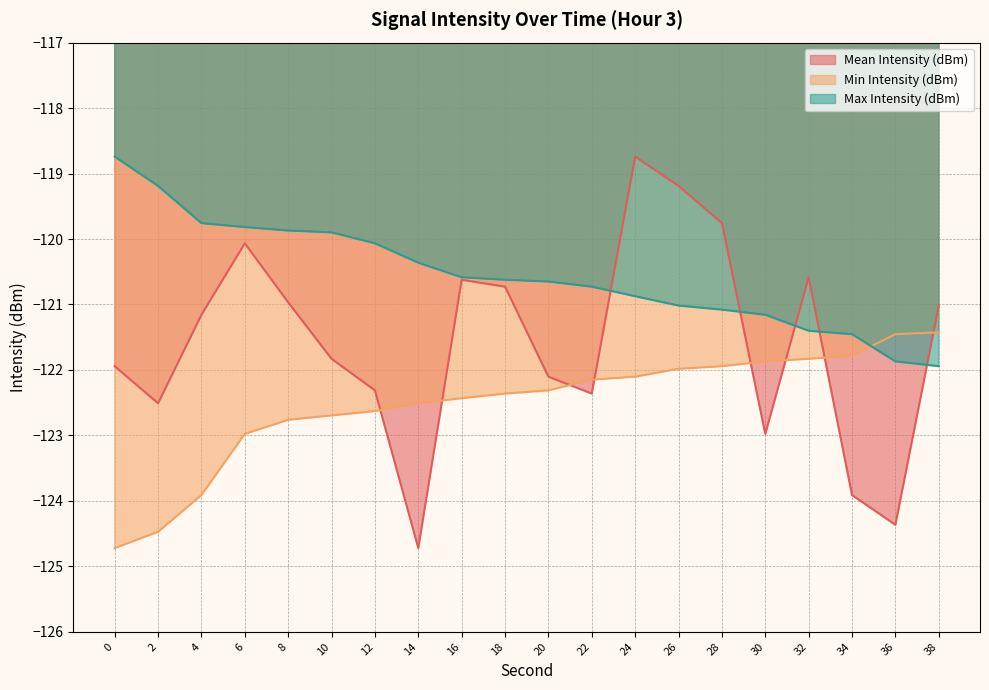

Read the Min Intensity (dBm) value at 4.

-123.9